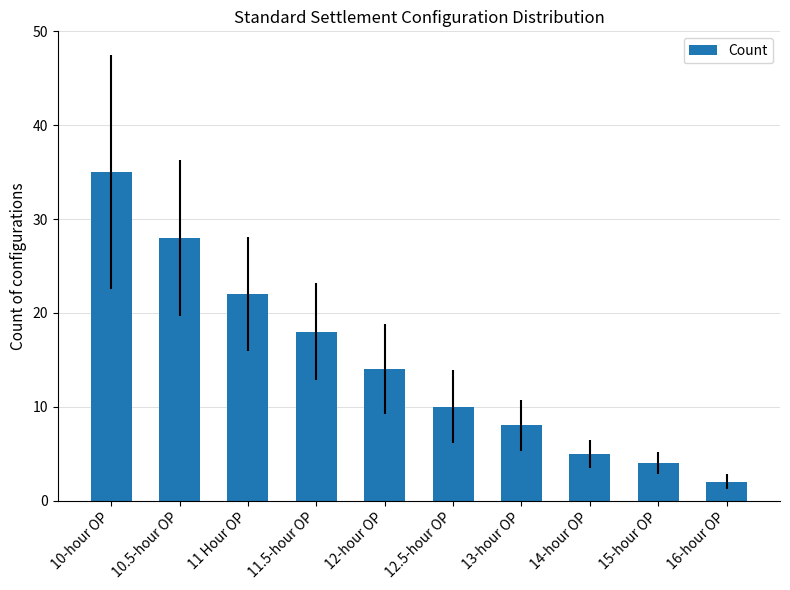

Is it true that the value at 12-hour OP is 14?

True